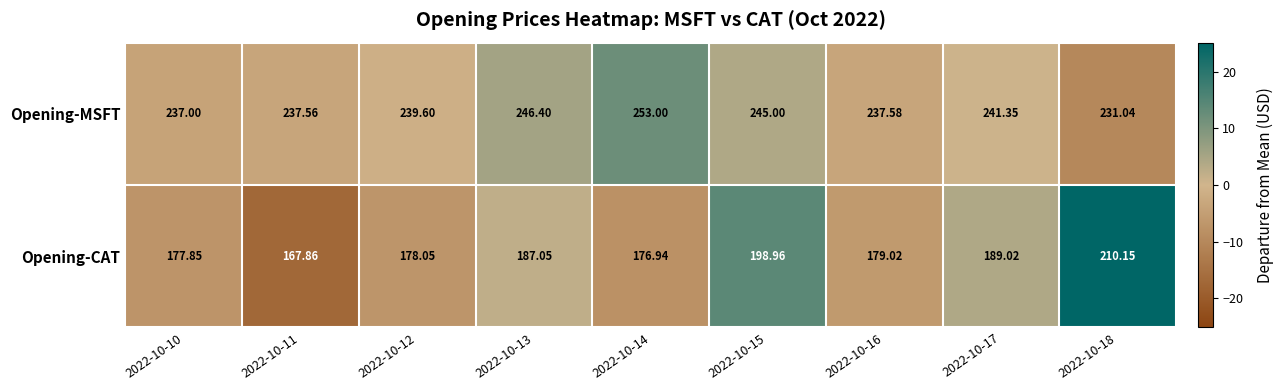

What is the spread (max minus min) of values at 2022-10-17?

52.3